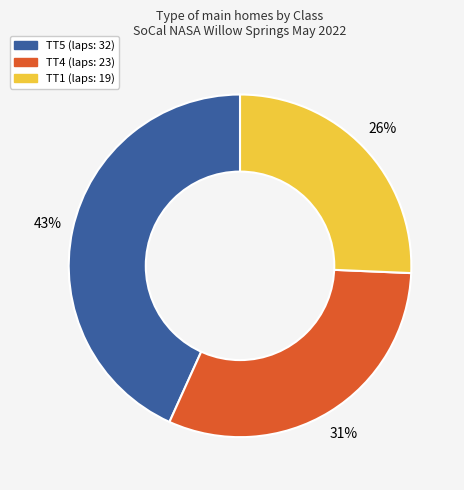

Is there any slice that represents more than half of the pie?

No